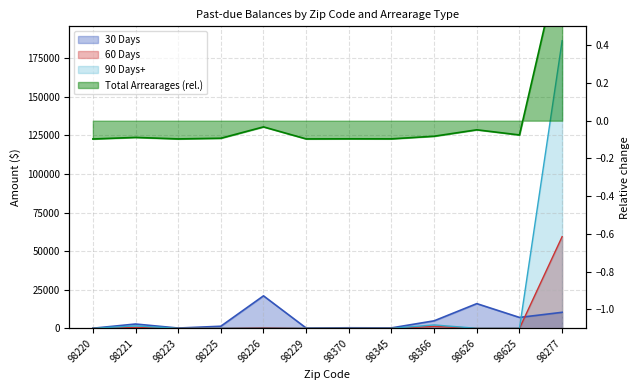

Reading right to left, list all the values displayed in this chart.

30 Days: 10357.8	7035.8	15981.7	4840.4	266.7	333.8	158.7	21030.3	1332.3	158.7	2767.4	40.9
60 Days: 59427.7	0.5	0.0	1241.6	0.0	0.0	0.0	369.3	0.0	0.0	485.1	0.0
90 Days+: 186405.2	0.0	0.0	2177.7	0.0	0.0	0.0	0.0	0.0	0.0	1566.1	0.0
Total Arrearages: 0.9	-0.1	-0.0	-0.1	-0.1	-0.1	-0.1	-0.0	-0.1	-0.1	-0.1	-0.1